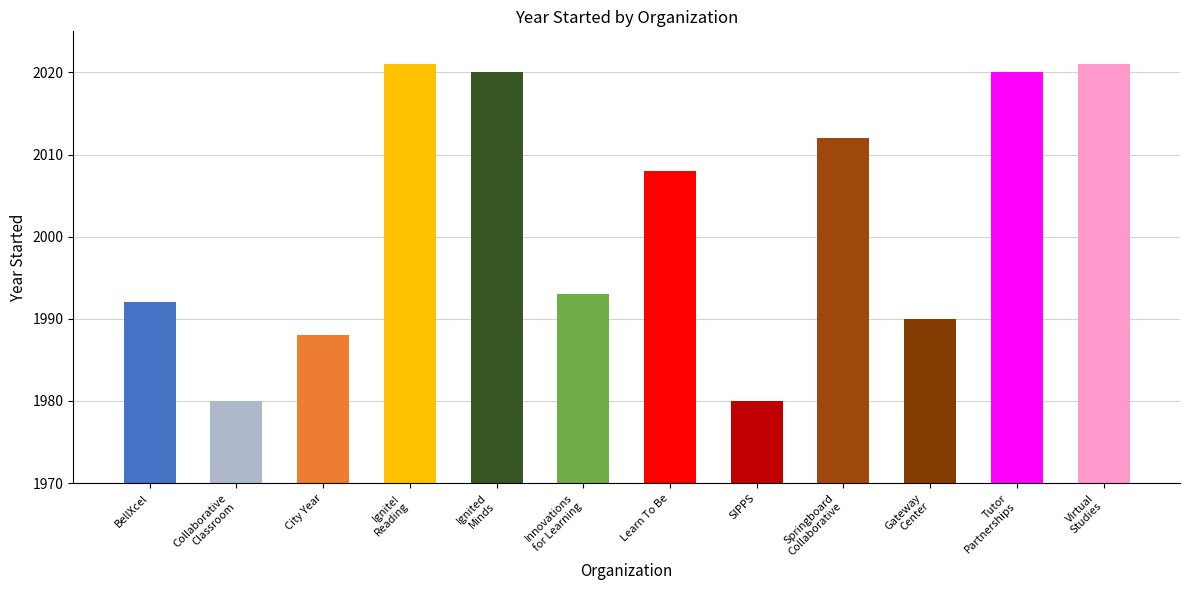

What is the change in value from Collaborative
Classroom to Learn To Be?

+28